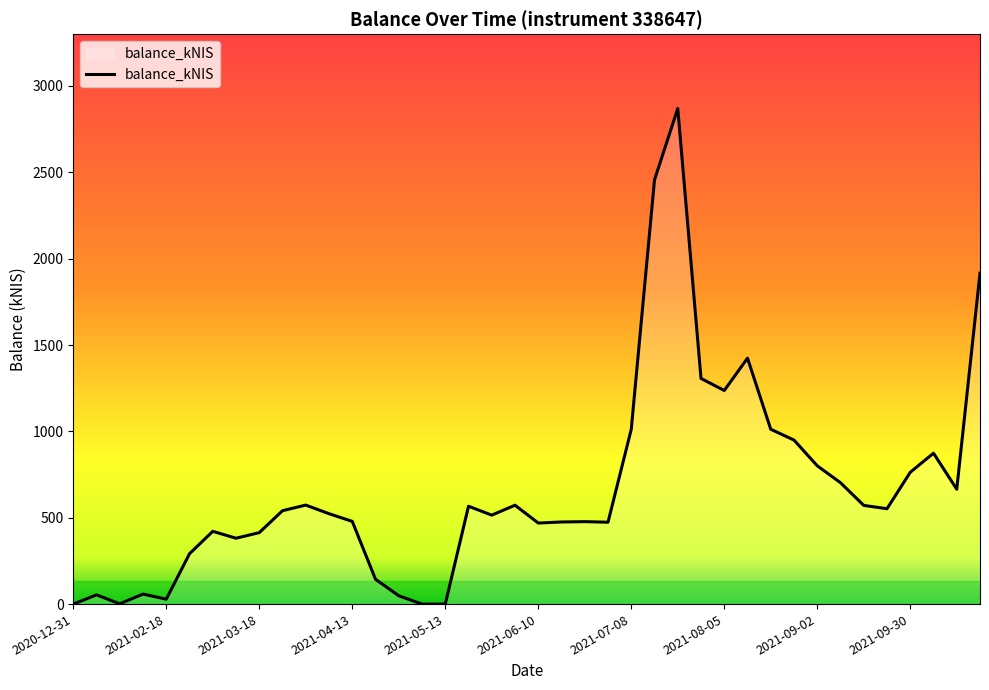

What is the difference between the maximum and minimum values?

2869.4